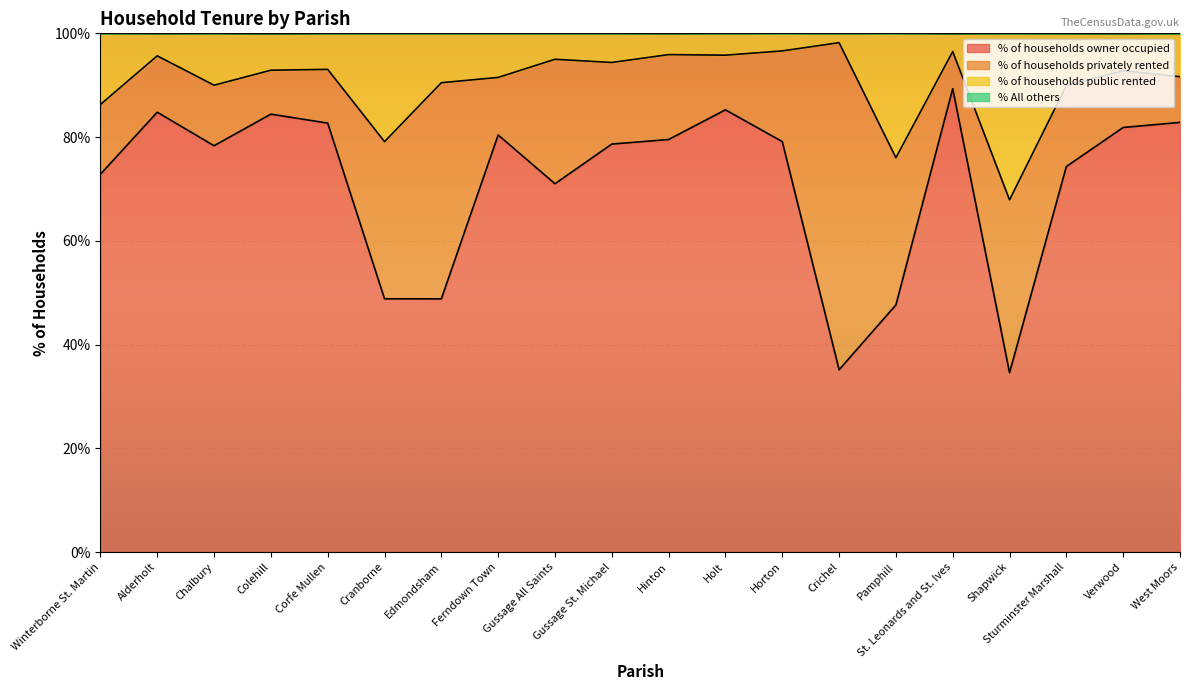

Which label corresponds to the largest value in the chart?

Crichel